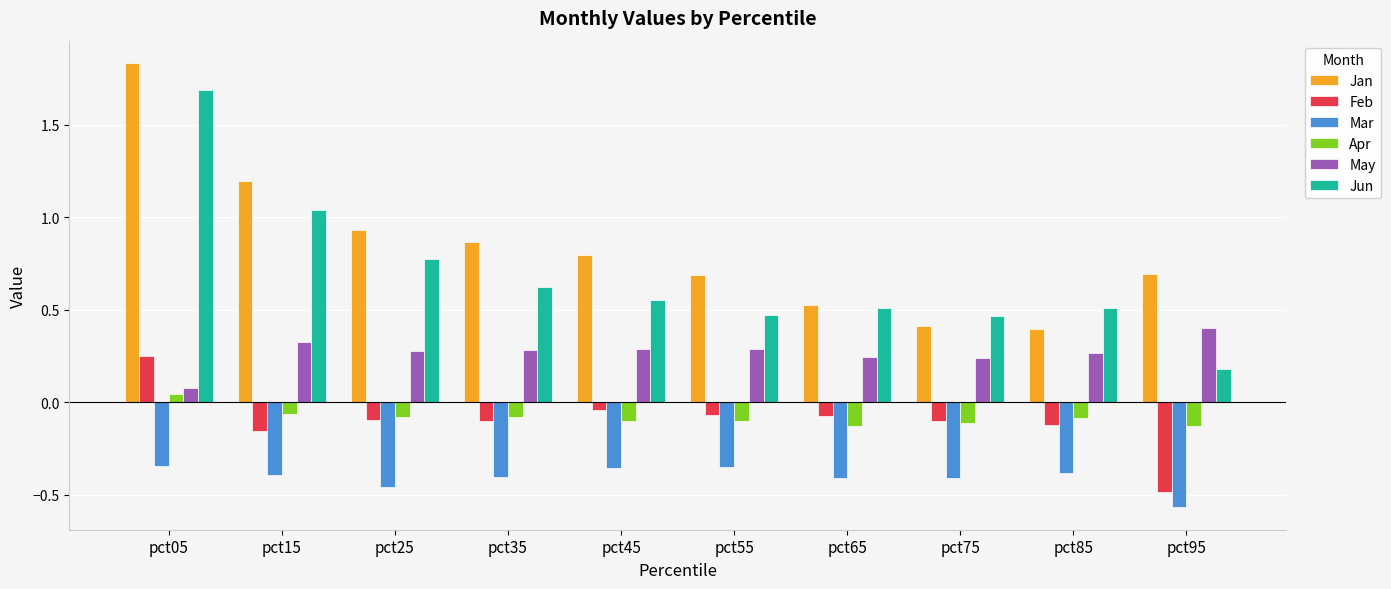

Between pct15 and pct85, which series saw the biggest shift?

Jan